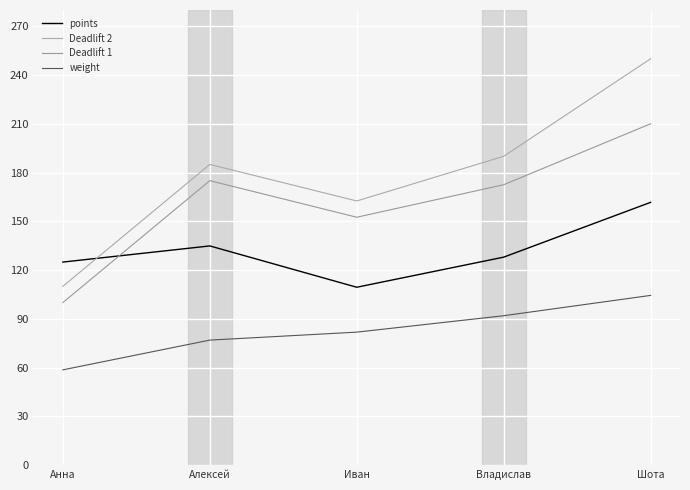

What is the spread (max minus min) of values at Иван?

80.7